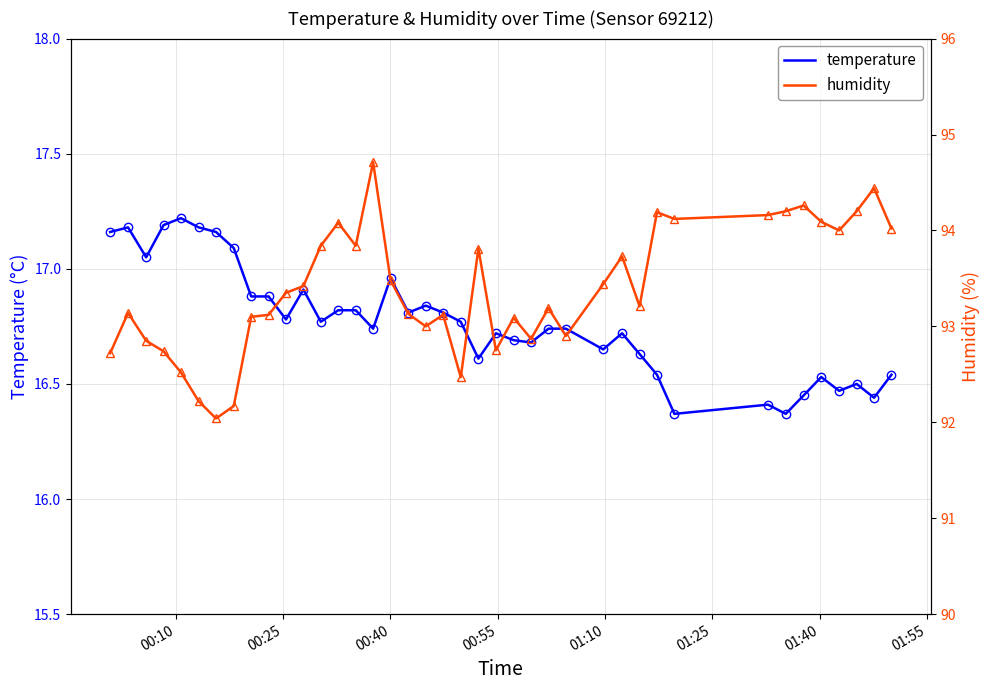

Is it true that temperature equals 27.4 at 25?

False